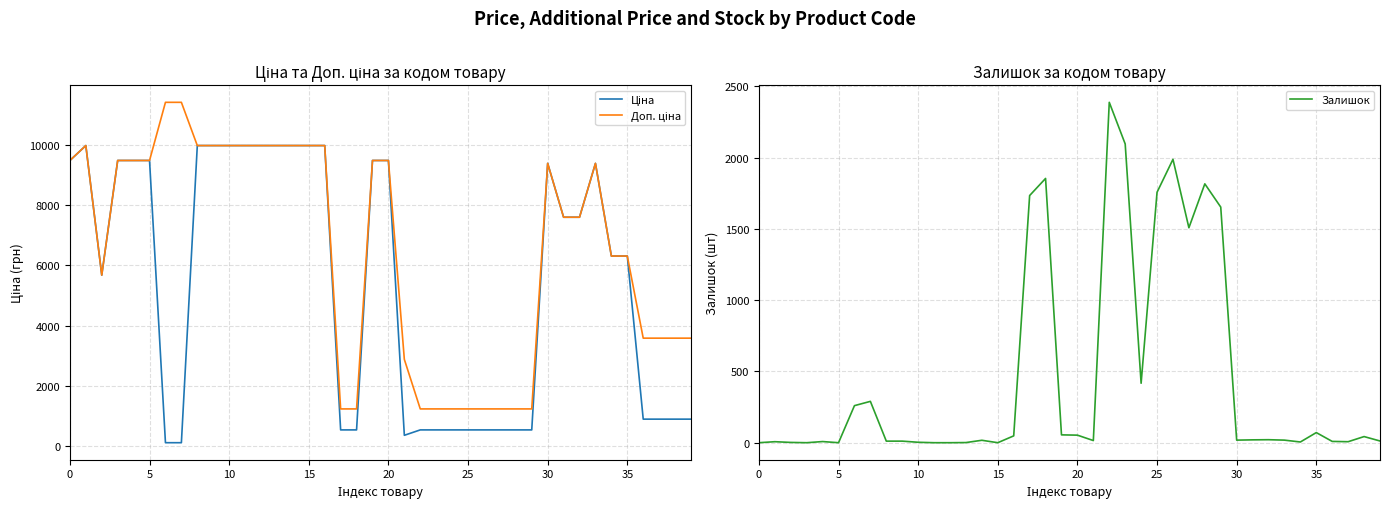

How many series are shown in this chart?

3